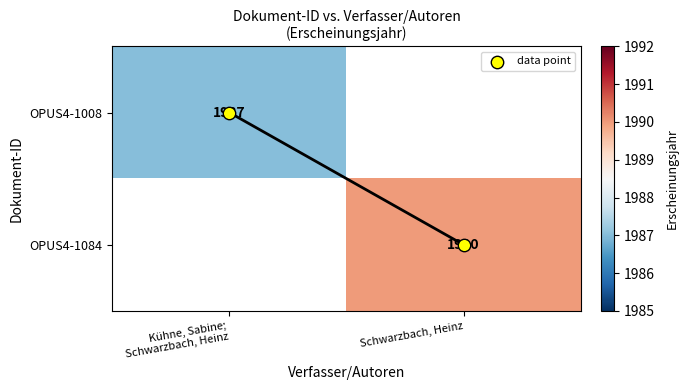

List the labels in order of OPUS4-1008 value, smallest first.

Kühne, Sabine; Schwarzbach, Heinz, Schwarzbach, Heinz